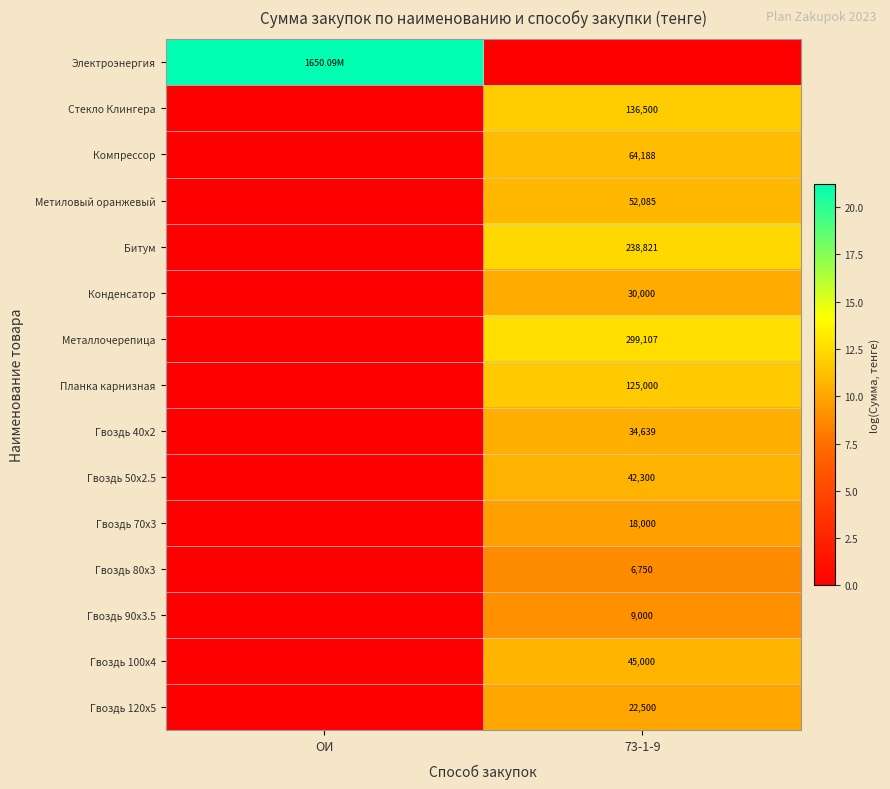

True or false: Гвоздь 100x4 has a value of 10.7 at 73-1-9.

True